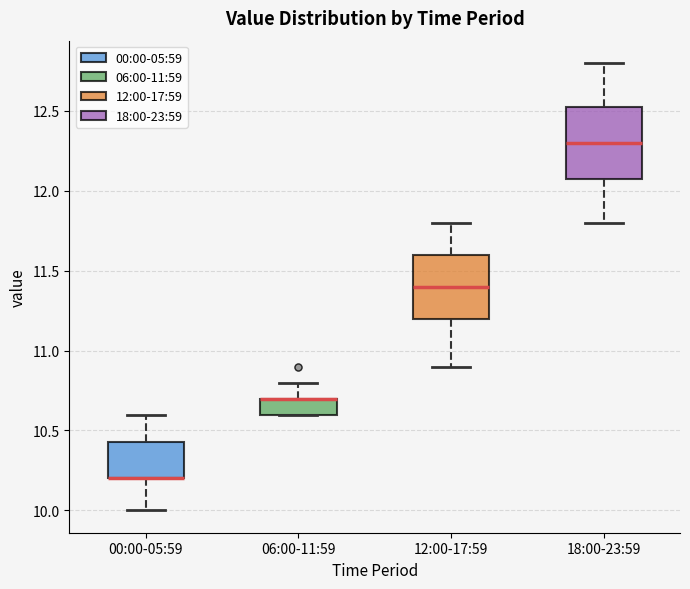

Reading left to right, read every box against the y-axis: the position of its median line, the range the box covers, and the ends of its whiskers. The values are not printed on the chart, so give them approximately, as read against the axis.

00:00-05:59: median 10.20 (drawn on the box's lower edge), box 10.20 to 10.45, whiskers 10.00 to 10.60
06:00-11:59: median 10.70 (drawn on the box's upper edge), box 10.60 to 10.70, whiskers 10.60 to 10.80
12:00-17:59: median 11.40, box 11.20 to 11.60, whiskers 10.90 to 11.80
18:00-23:59: median 12.30, box 12.10 to 12.55, whiskers 11.80 to 12.80